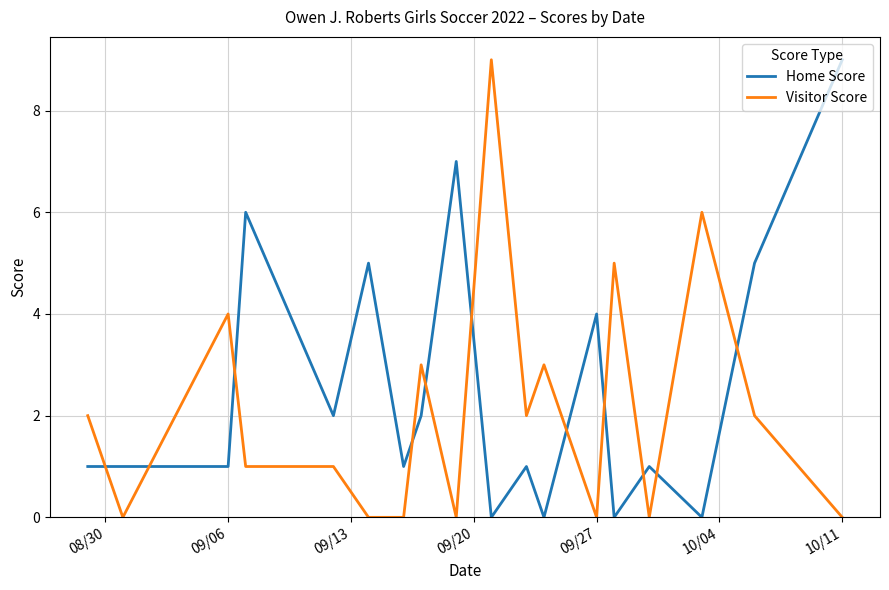

What is the difference between the maximum and minimum values in the Home Score series?

9